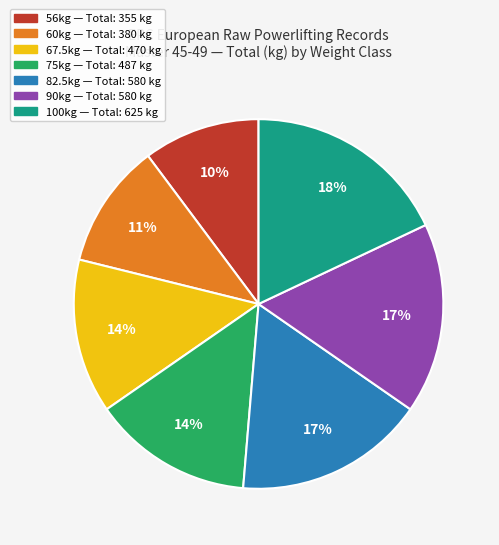

To the nearest percent, what percentage of the pie is 67.5kg?

14%